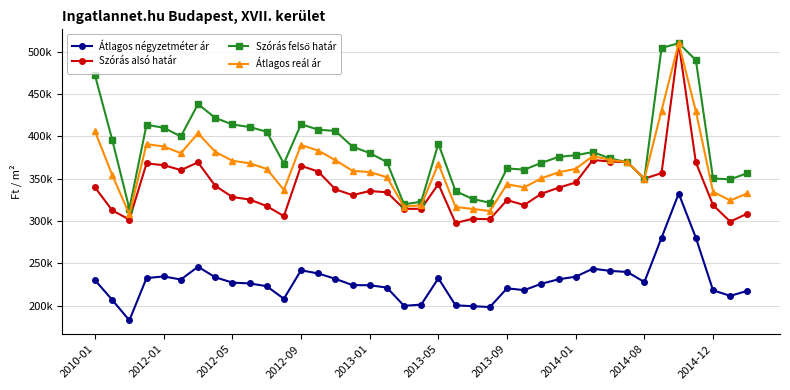

True or false: Szórás alsó határ and Átlagos reál ár intersect in this chart.

False